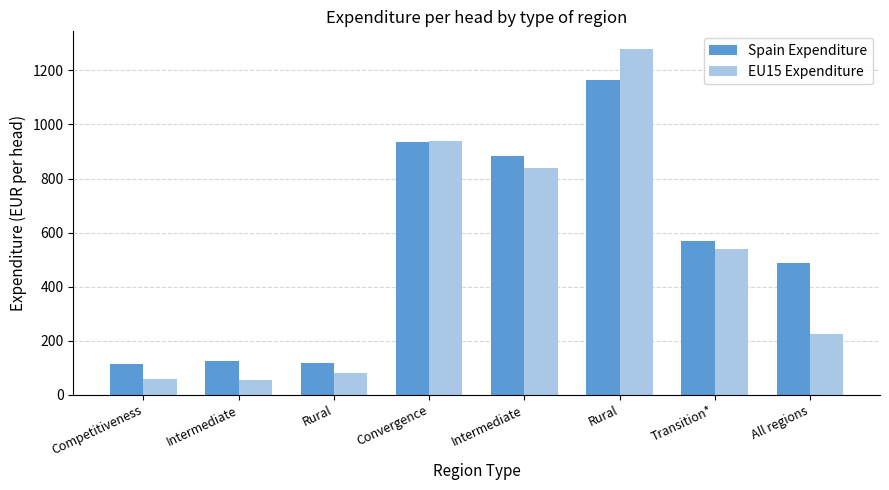

How many data points in Spain Expenditure are less than 568?

4